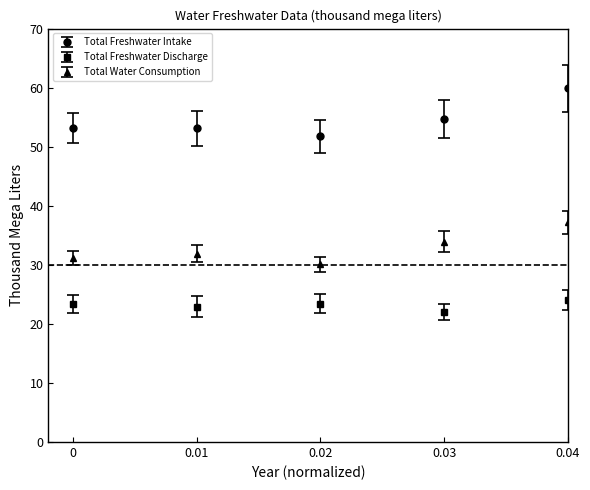

Which series has the largest range (max minus min)?

Total Freshwater Intake